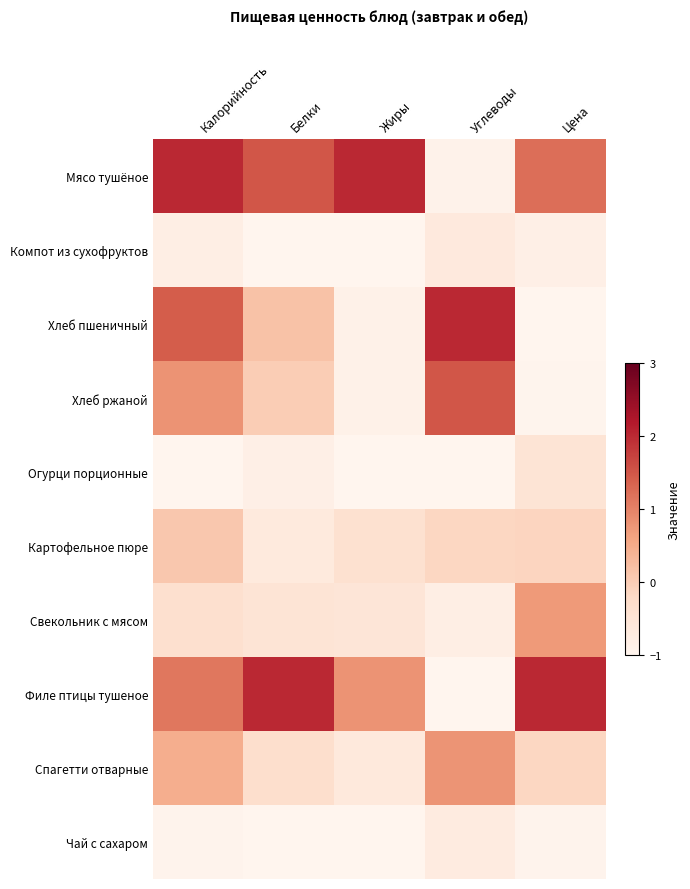

Reading left to right, list all the values displayed in this chart.

Мясо тушёное: Калорийность=2.0	Белки=1.5	Жиры=2.0	Углеводы=-0.9	Цена=1.2
Компот из сухофруктов: Калорийность=-0.8	Белки=-1.0	Жиры=-1.0	Углеводы=-0.6	Цена=-0.8
Хлеб пшеничный: Калорийность=1.4	Белки=0.2	Жиры=-0.9	Углеводы=2.0	Цена=-1.0
Хлеб ржаной: Калорийность=0.8	Белки=0.0	Жиры=-0.9	Углеводы=1.5	Цена=-1.0
Огурци порционные: Калорийность=-1.0	Белки=-0.8	Жиры=-1.0	Углеводы=-1.0	Цена=-0.5
Картофельное пюре: Калорийность=0.1	Белки=-0.7	Жиры=-0.4	Углеводы=-0.1	Цена=-0.1
Свекольник с мясом: Калорийность=-0.4	Белки=-0.5	Жиры=-0.5	Углеводы=-0.8	Цена=0.7
Филе птицы тушеное: Калорийность=1.1	Белки=2.0	Жиры=0.8	Углеводы=-1.0	Цена=2.0
Спагетти отварные: Калорийность=0.5	Белки=-0.3	Жиры=-0.6	Углеводы=0.8	Цена=-0.2
Чай с сахаром: Калорийность=-1.0	Белки=-1.0	Жиры=-1.0	Углеводы=-0.7	Цена=-1.0